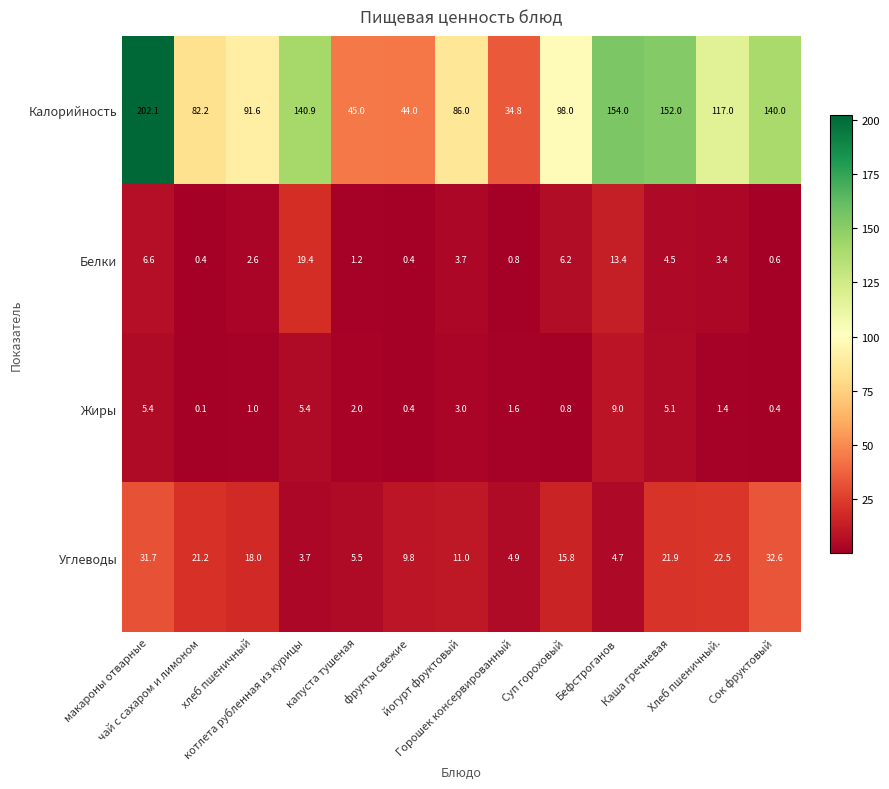

What is the minimum value shown in the chart?

0.1